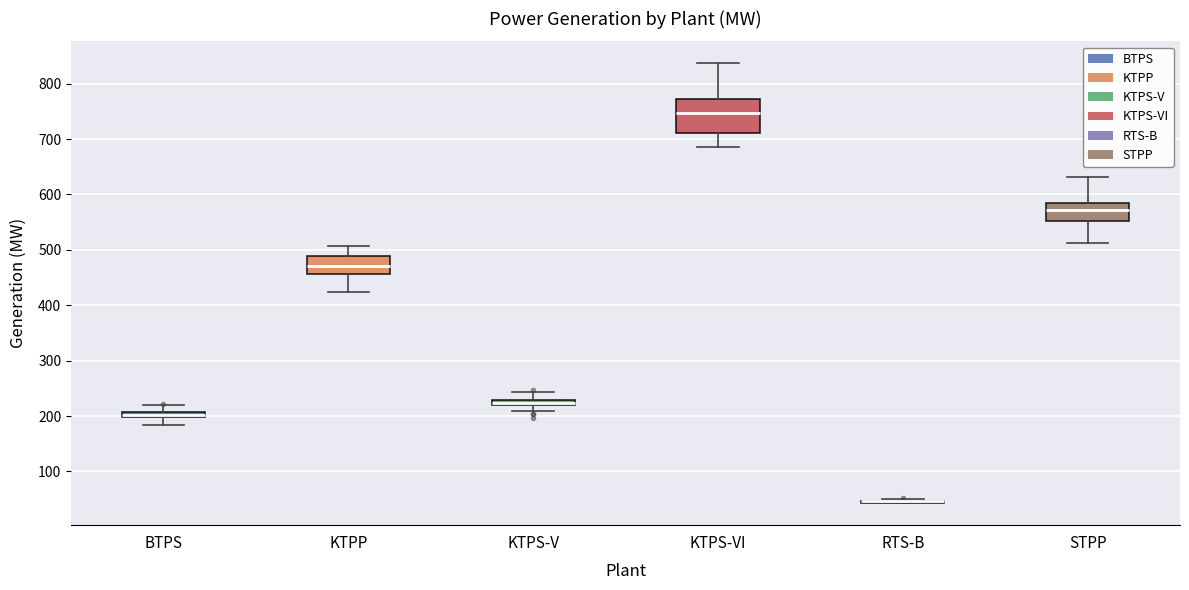

Which box is the tallest, from its lower edge to its upper edge?

KTPS-VI